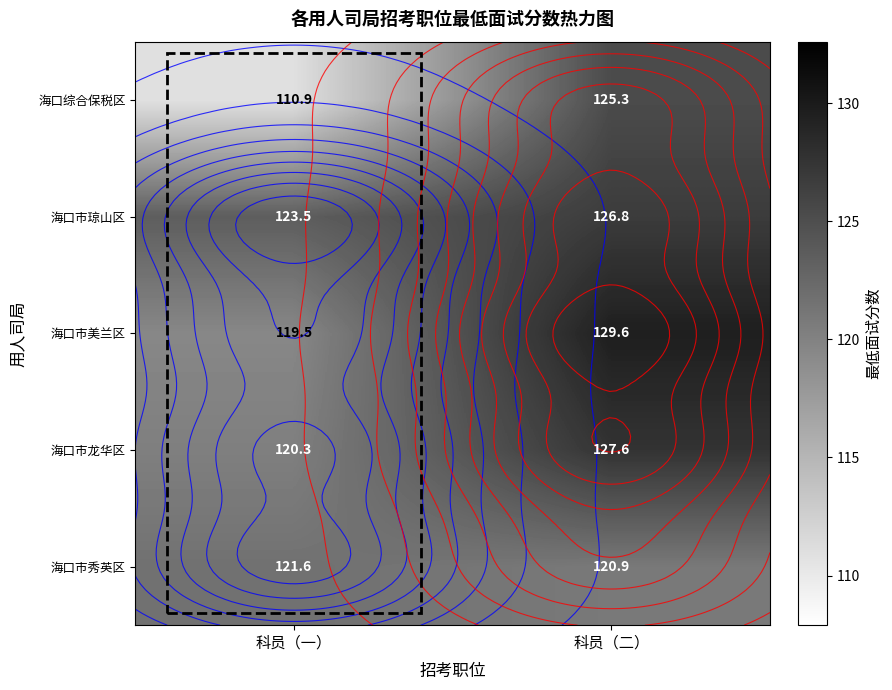

What is the smallest value displayed?

110.9